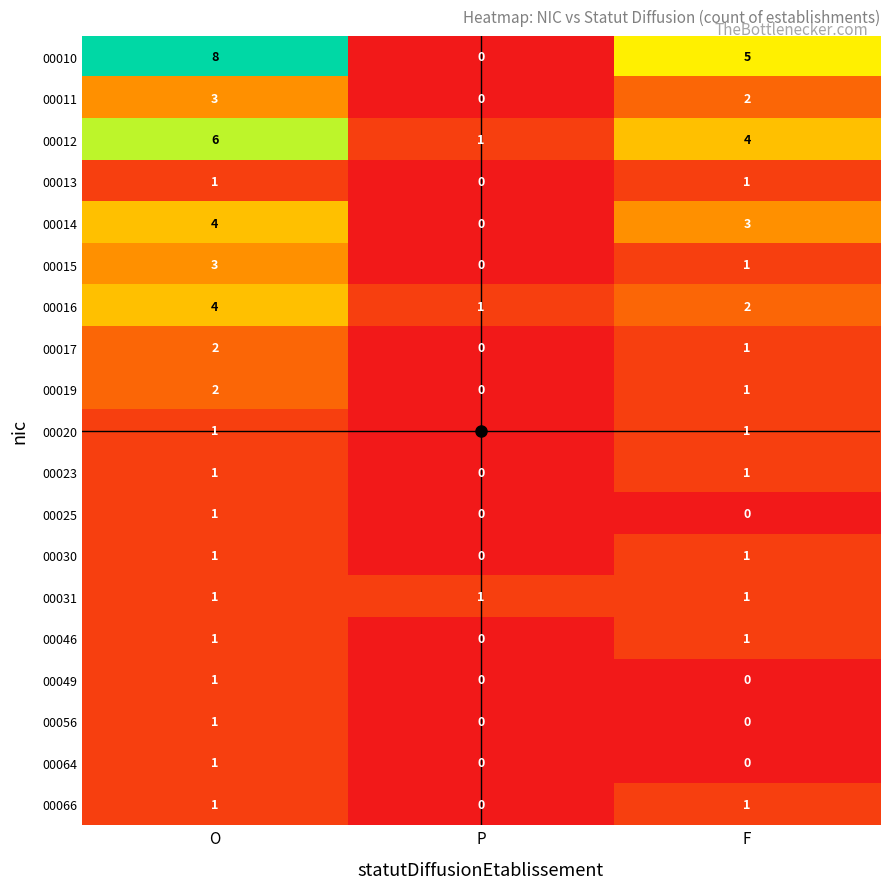

Is the value of 00019 at F greater than the value of 00010 at O?

No